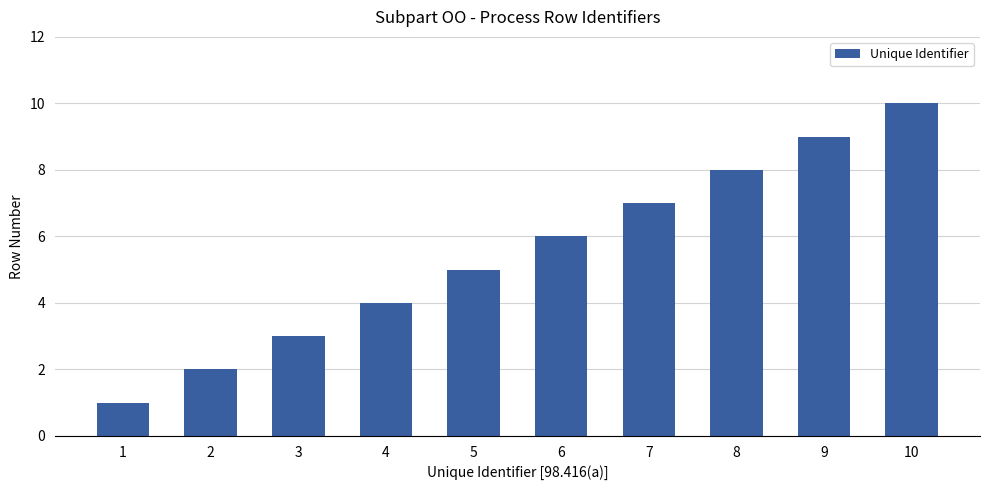

The value at 6 is 11. True or false?

False